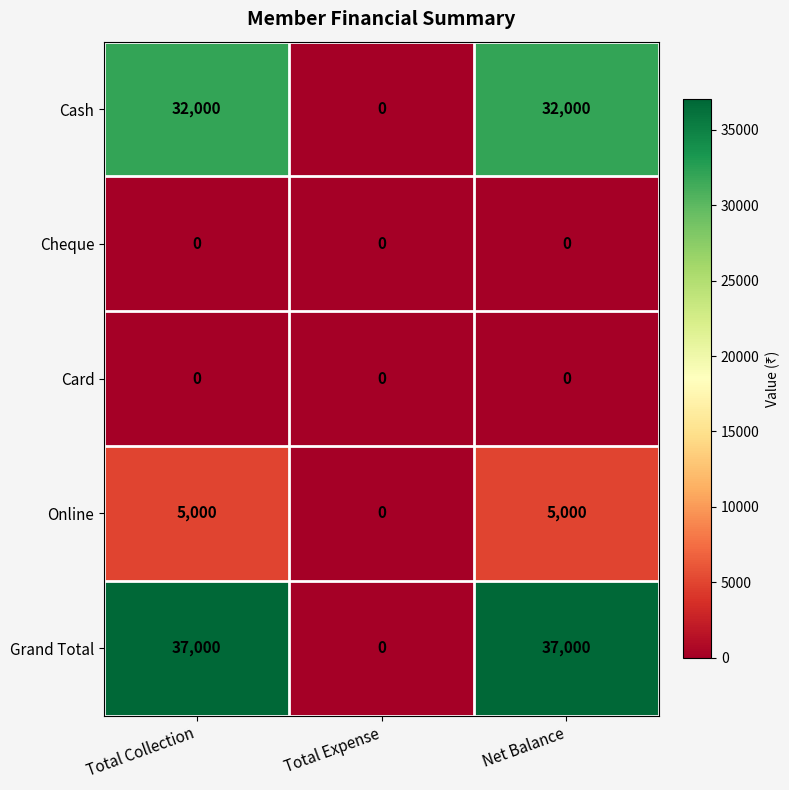

What is the maximum value for Online?

5000